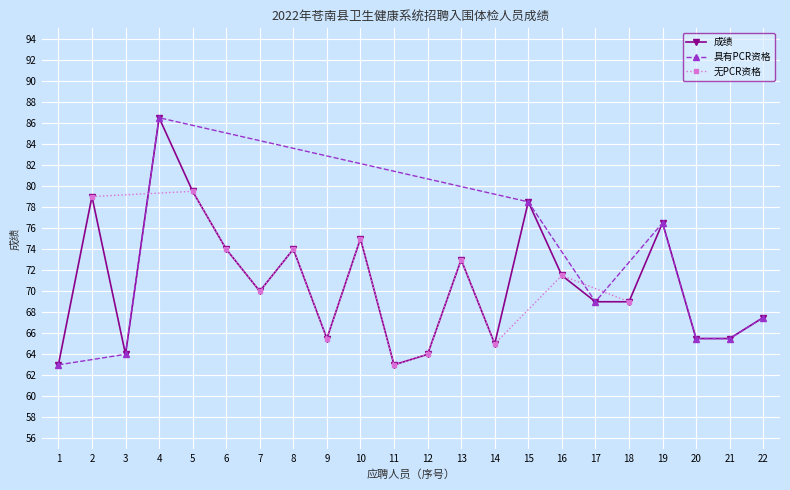

At which label does 成绩 reach its peak?

4